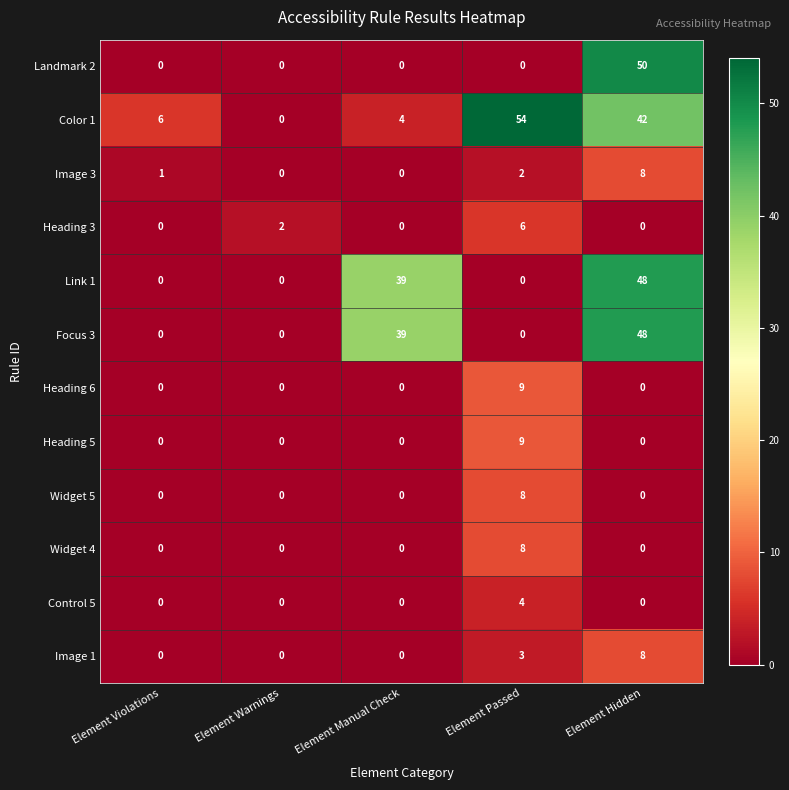

Which series has the largest total across all categories?

Color 1